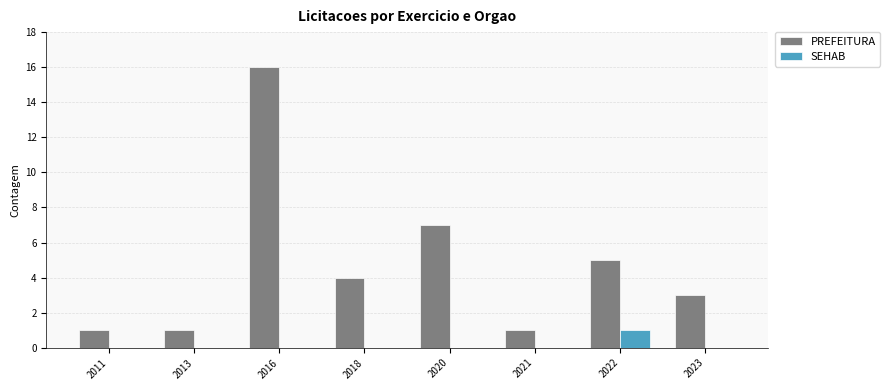

Is it true that PREFEITURA equals 3 at 2023?

True